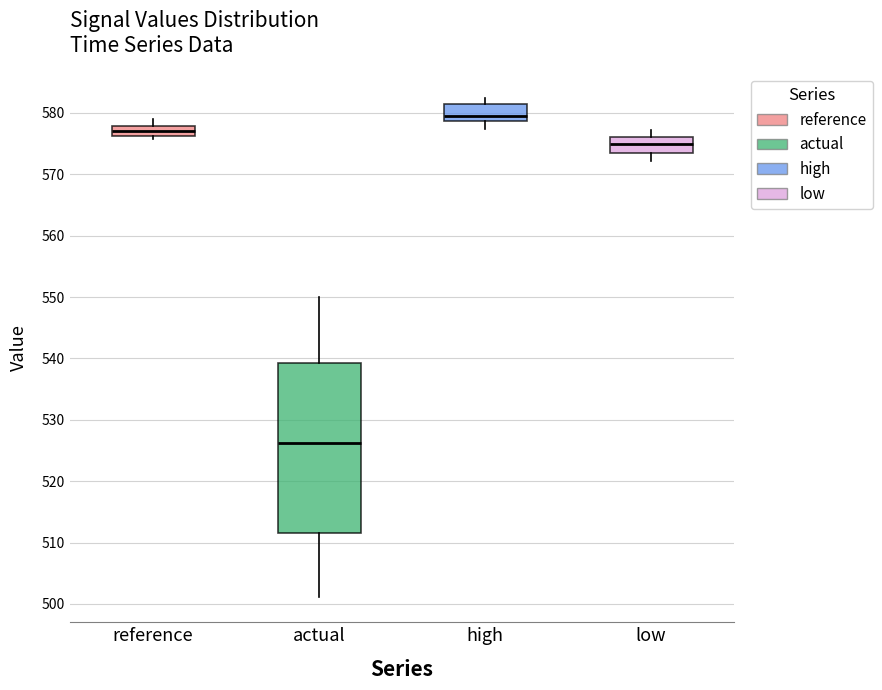

Reading left to right, read every box against the y-axis: the position of its median line, the range the box covers, and the ends of its whiskers. The values are not printed on the chart, so give them approximately, as read against the axis.

reference: median 577, box 576 to 578, whiskers 576 (just below the box's lower edge) to 579
actual: median 526, box 512 to 539, whiskers 501 to 550
high: median 580, box 579 to 581, whiskers 577 to 582
low: median 575, box 573 to 576, whiskers 572 to 577